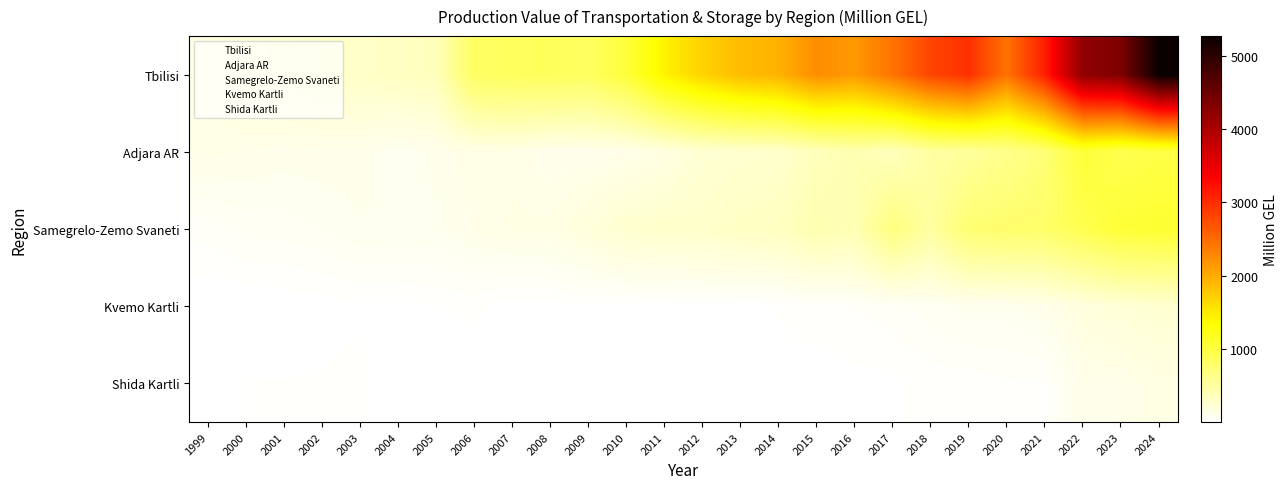

Which has a higher value, 2001 or 2017?

2017